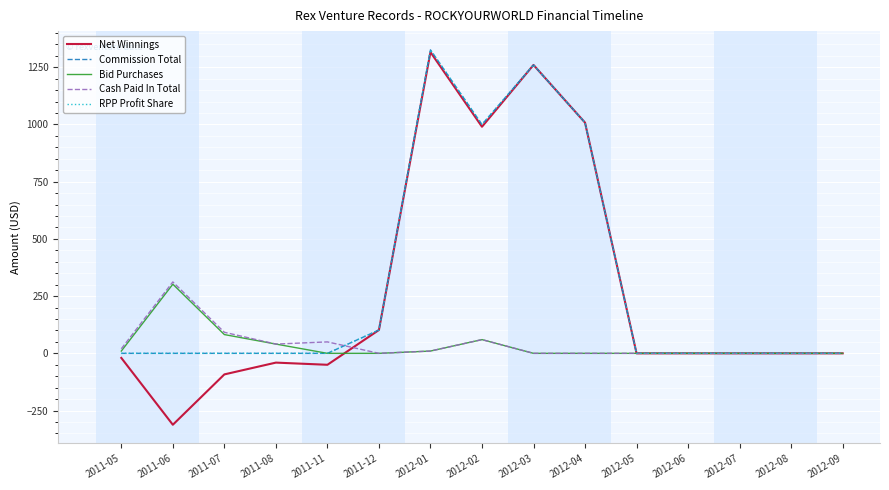

Does the chart have visible grid lines?

Yes